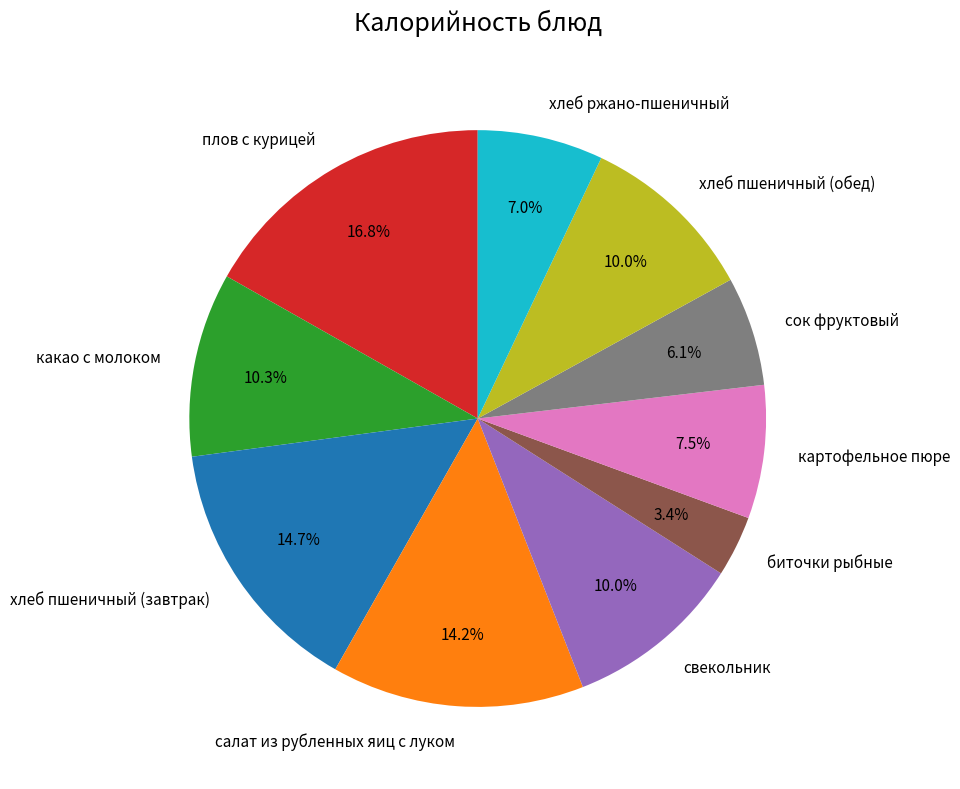

Between хлеб пшеничный (завтрак) and биточки рыбные, which is larger?

хлеб пшеничный (завтрак)